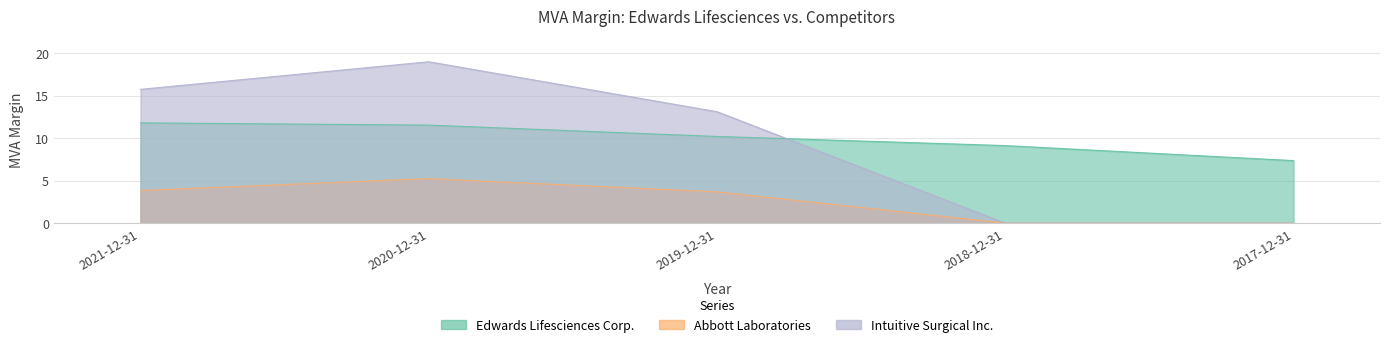

In Abbott Laboratories, how many points are higher than both neighbors (excluding endpoints)?

1